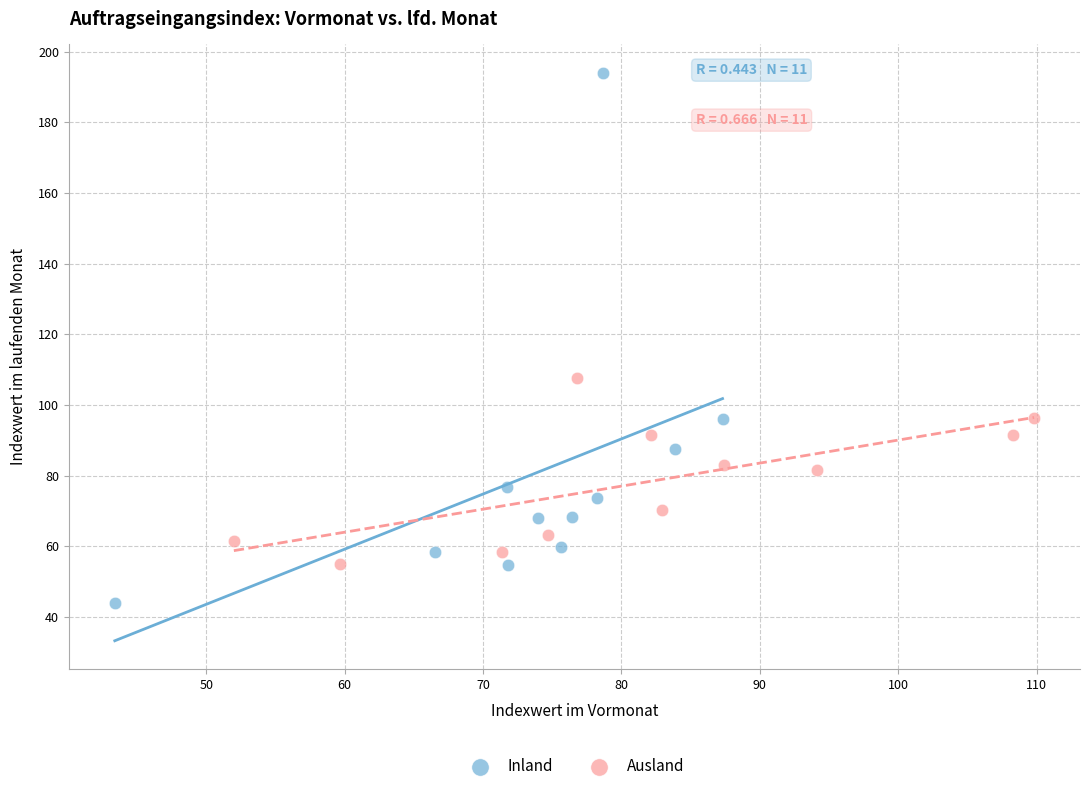

What are all the series names shown in the legend?

Inland, Ausland